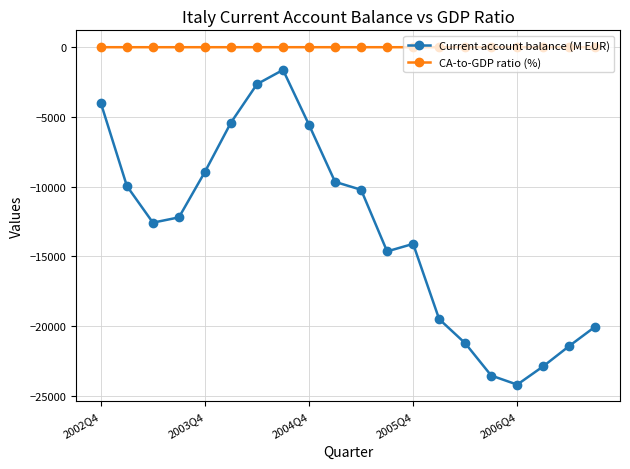

How many lines are shown in the chart?

2